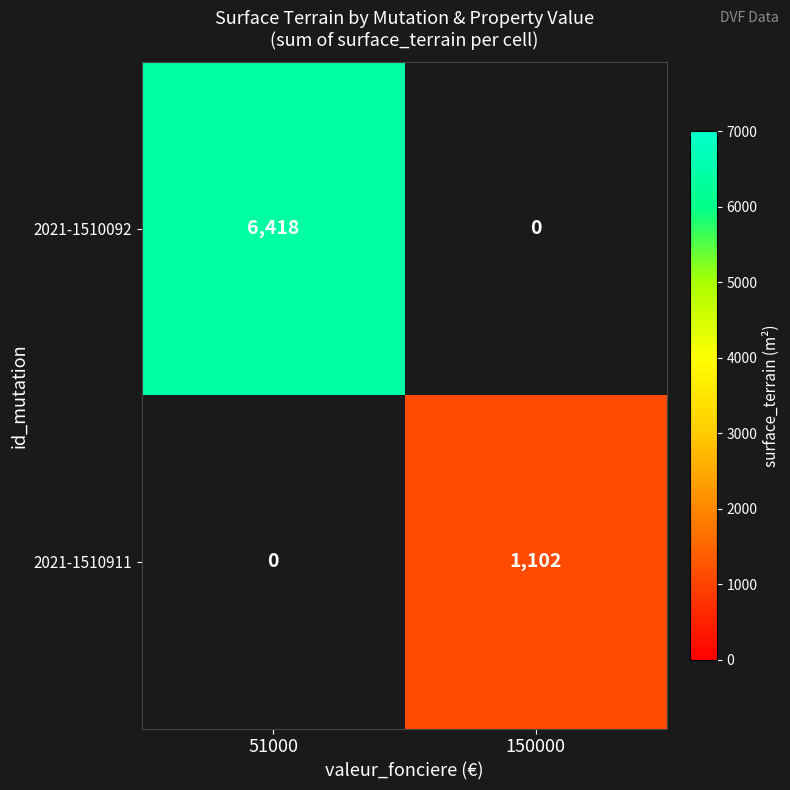

What is the greatest value displayed?

6418.0